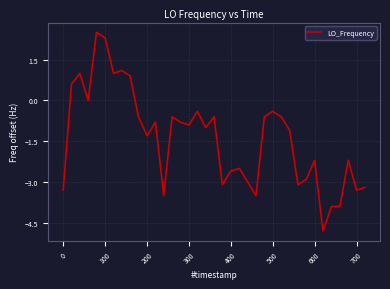

Reading left to right, list all the values displayed in this chart.

-3.3	0.6	1.0	0.0	2.5	2.5	2.3	1.0	1.1	0.9	-0.6	-1.3	-0.8	-3.5	-0.6	-0.8	-0.9	-0.9	-0.4	-1.0	-0.6	-3.1	-2.6	-2.5	-3.0	-3.5	-0.6	-0.4	-0.6	-0.6	-1.1	-3.1	-2.9	-2.2	-4.8	-3.9	-3.9	-2.2	-3.3	-3.2